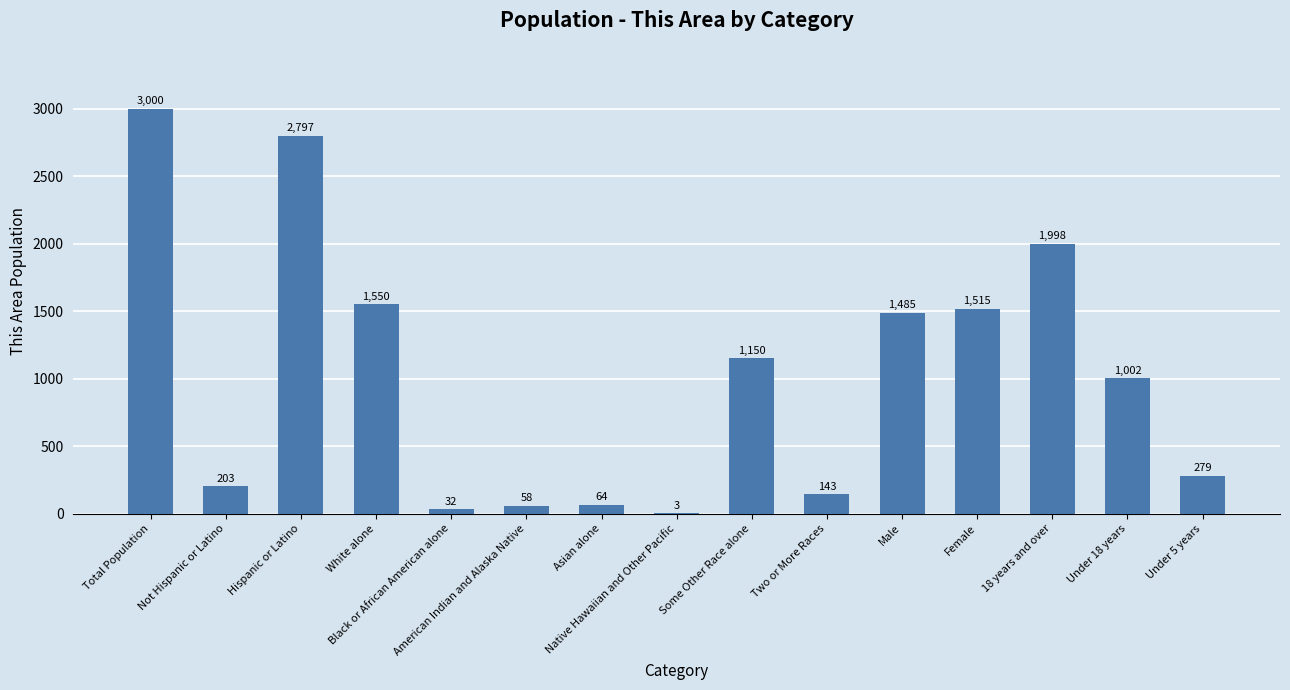

How many distinct data groups are displayed?

1